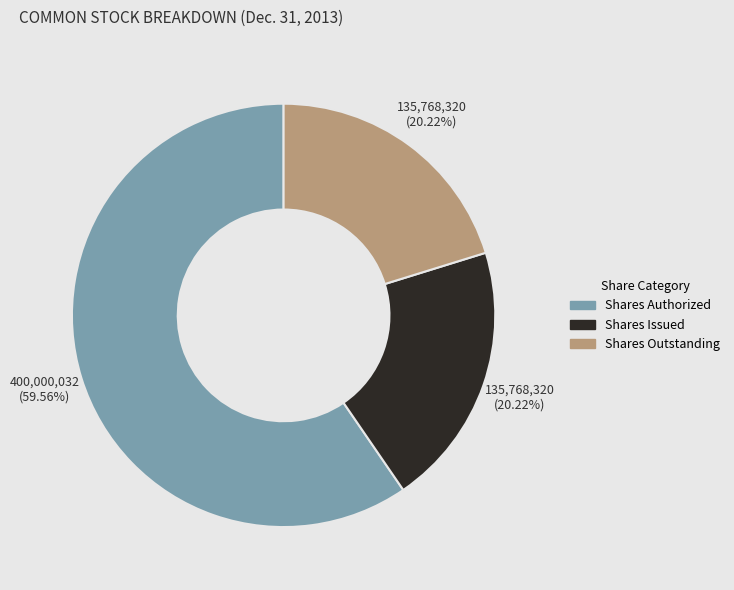

What is the largest slice in the pie chart?

Shares Authorized